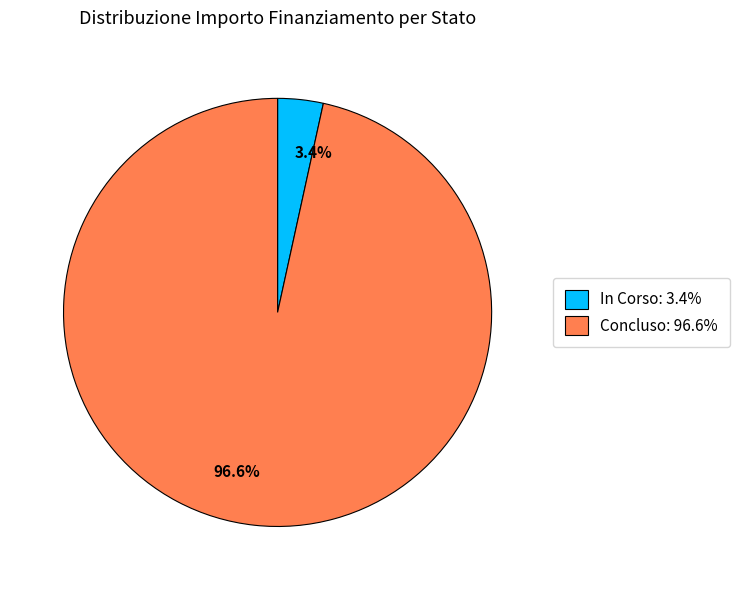

True or false: In Corso accounts for 82% of the total.

False